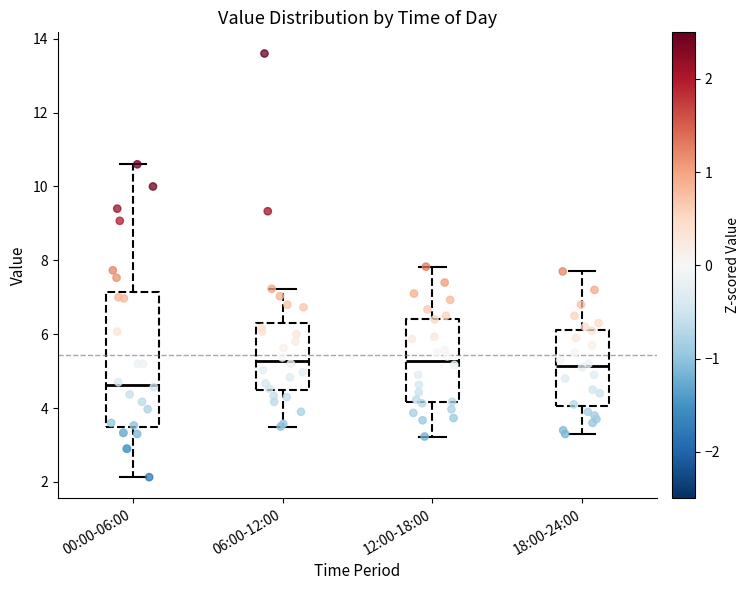

Reading left to right, transcribe this box plot: for each box, give where its median line is, the range the box spans, and where its two whiskers end, as read against the y-axis. The values are not printed on the chart, so give them approximately, as read against the axis.

00:00-06:00: median 4.6, box 3.4 to 7.2, whiskers 2.2 to 10.6
06:00-12:00: median 5.2, box 4.4 to 6.4, whiskers 3.6 to 7.2
12:00-18:00: median 5.2, box 4.2 to 6.4, whiskers 3.2 to 7.8
18:00-24:00: median 5.2, box 4.0 to 6.2, whiskers 3.4 to 7.8